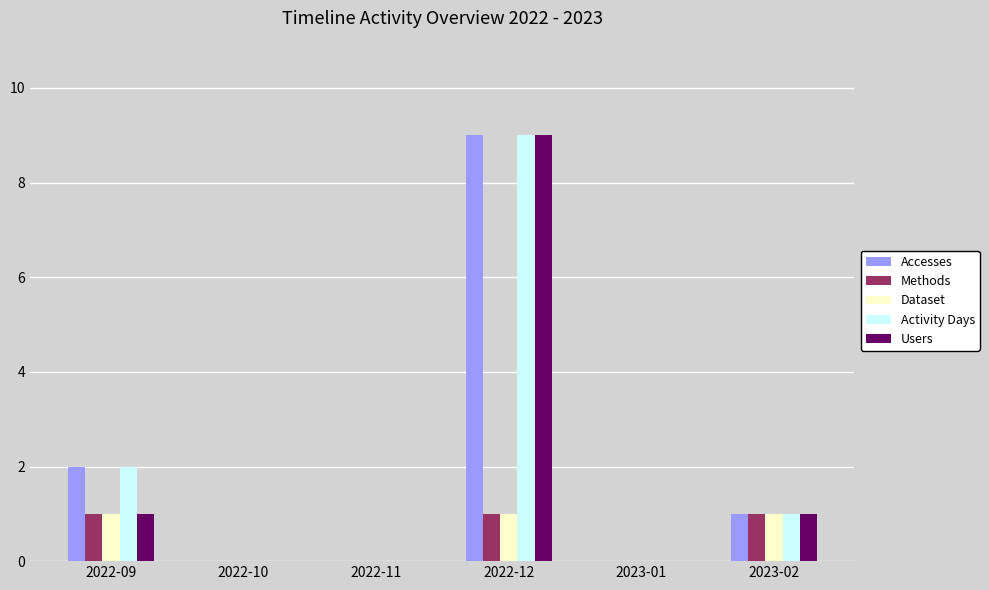

The Accesses series shows 0 at 2023-02. True or false?

False